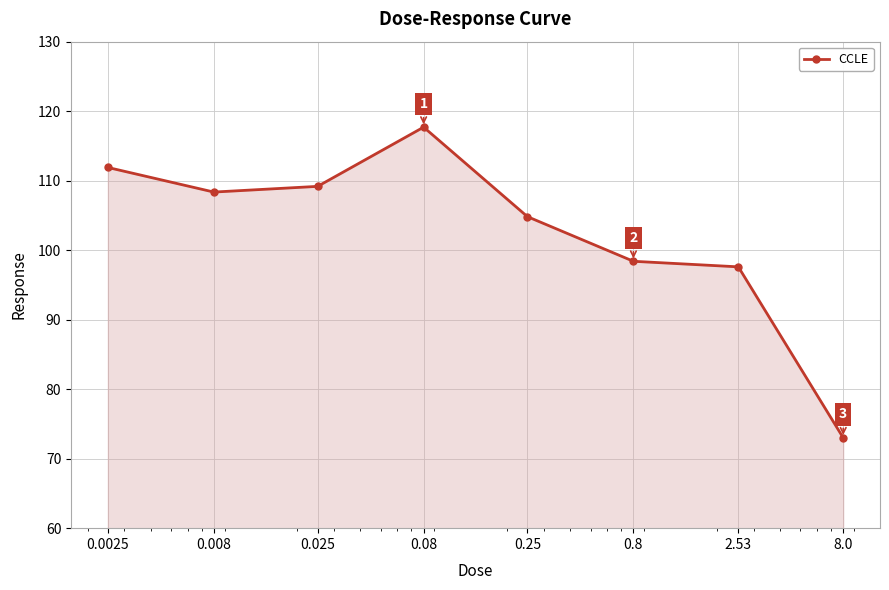

What is the value of the 5th point from the left?

104.8